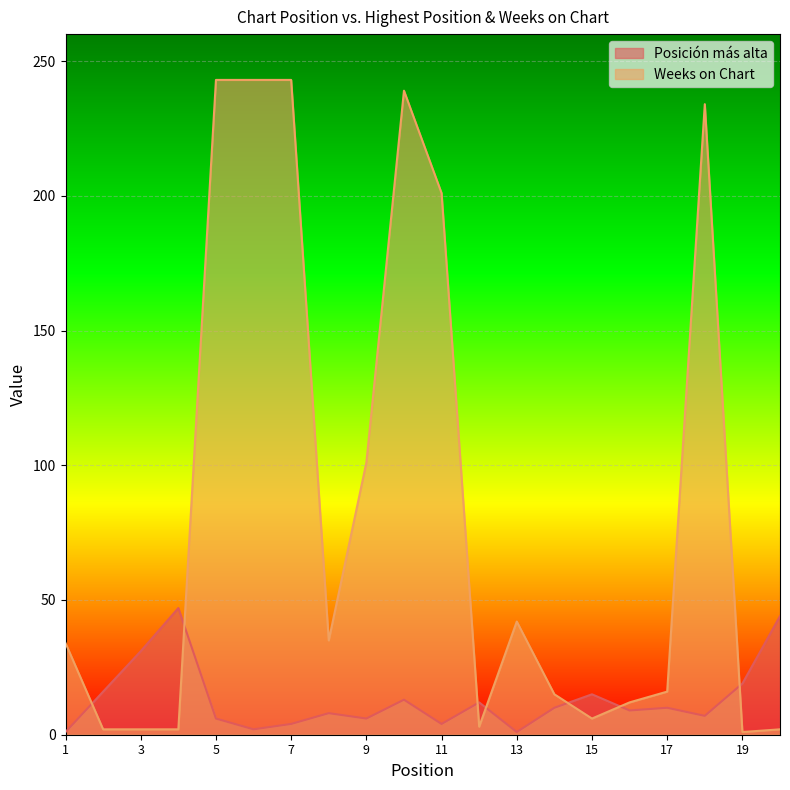

The value of Posición más alta at 7 is 7. True or false?

False